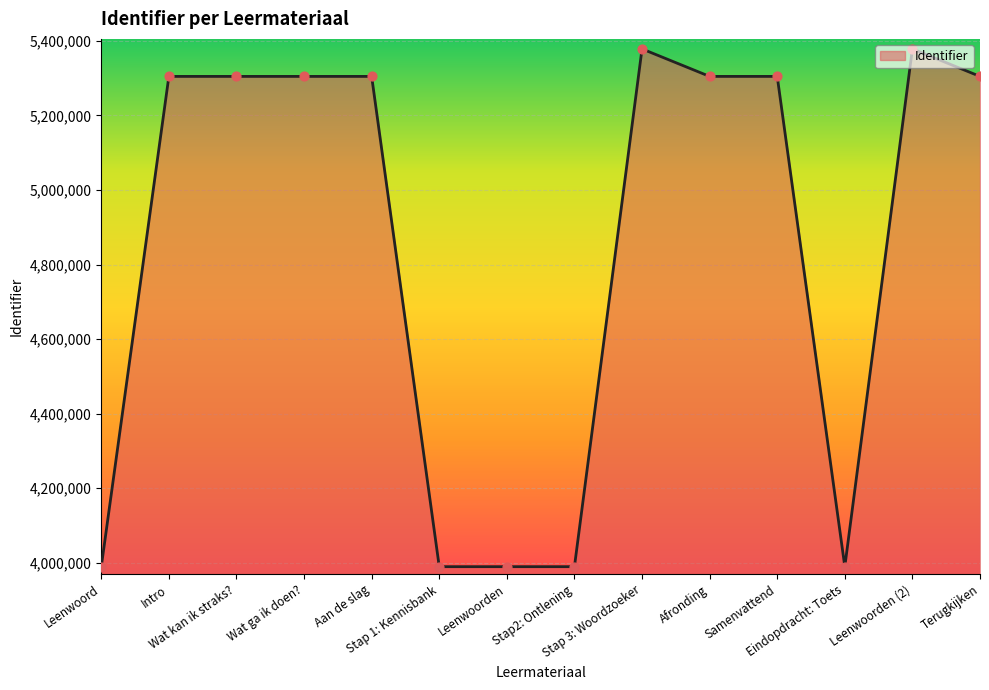

What is the change in value from Intro to Wat kan ik straks??

+1